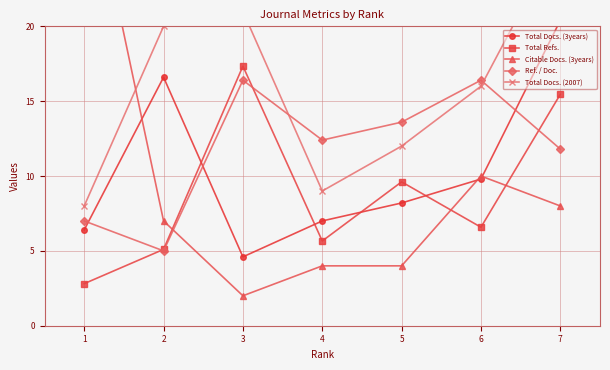

The value of Ref. / Doc. at 1 is 1.6. True or false?

False